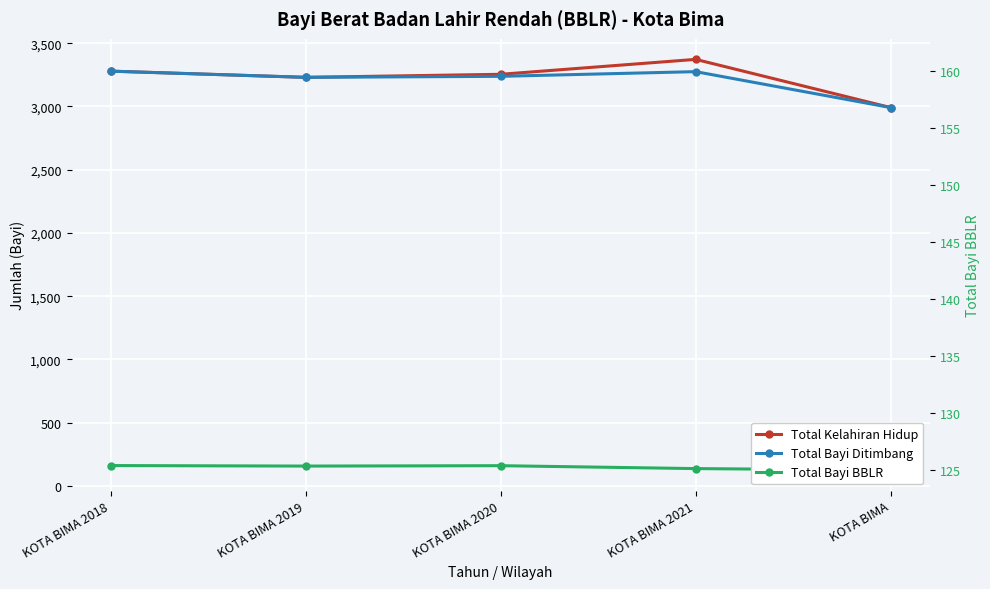

Count the number of data series in this chart.

3